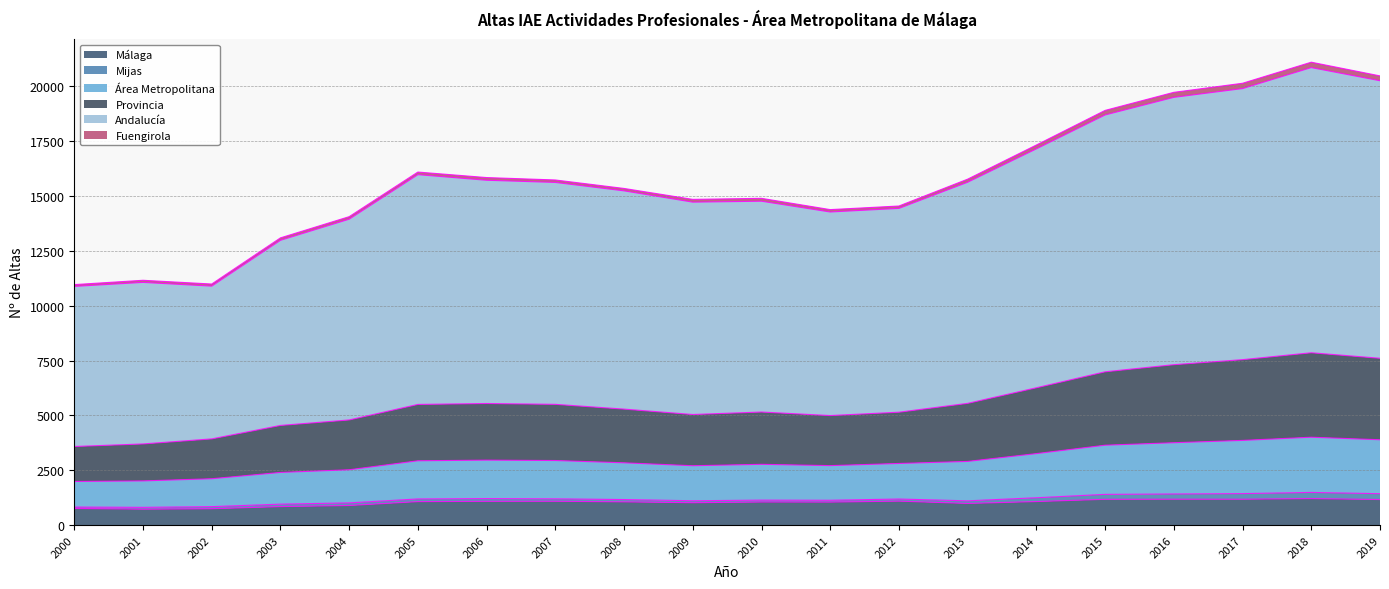

The value of Provincia at 2014 is 1149. True or false?

False